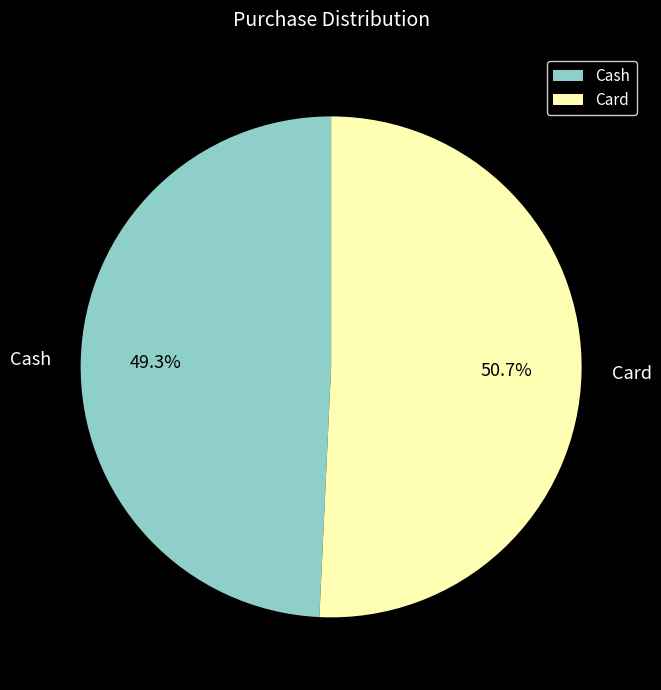

What is the majority slice?

Card